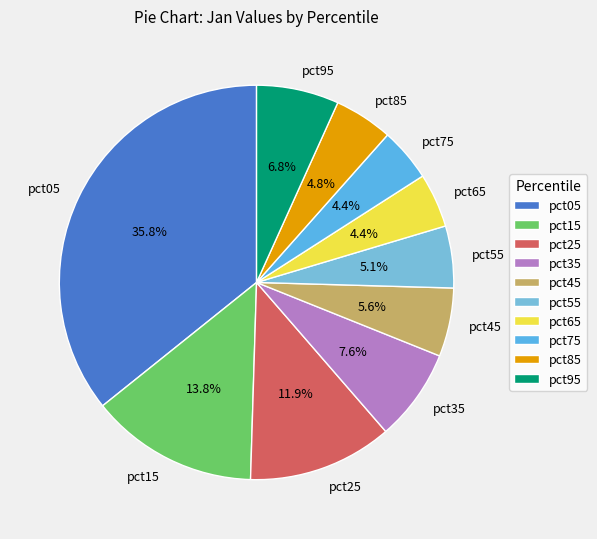

To the nearest percent, what is the difference between the pct95 and pct25 slice percentages?

5%